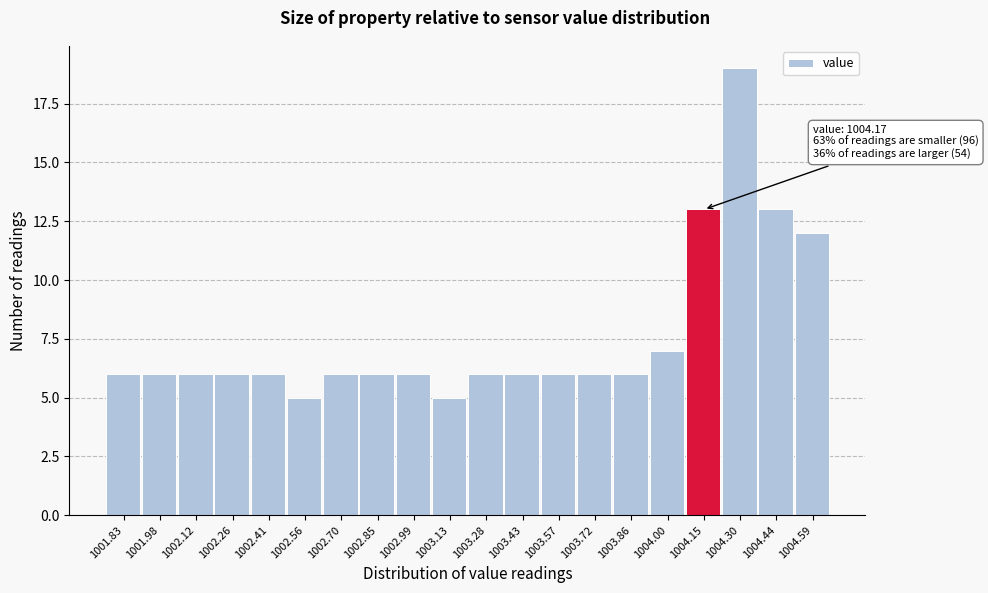

Reading right to left, list all the values displayed in this chart.

12	13	19	13	7	6	6	6	6	6	5	6	6	6	5	6	6	6	6	6